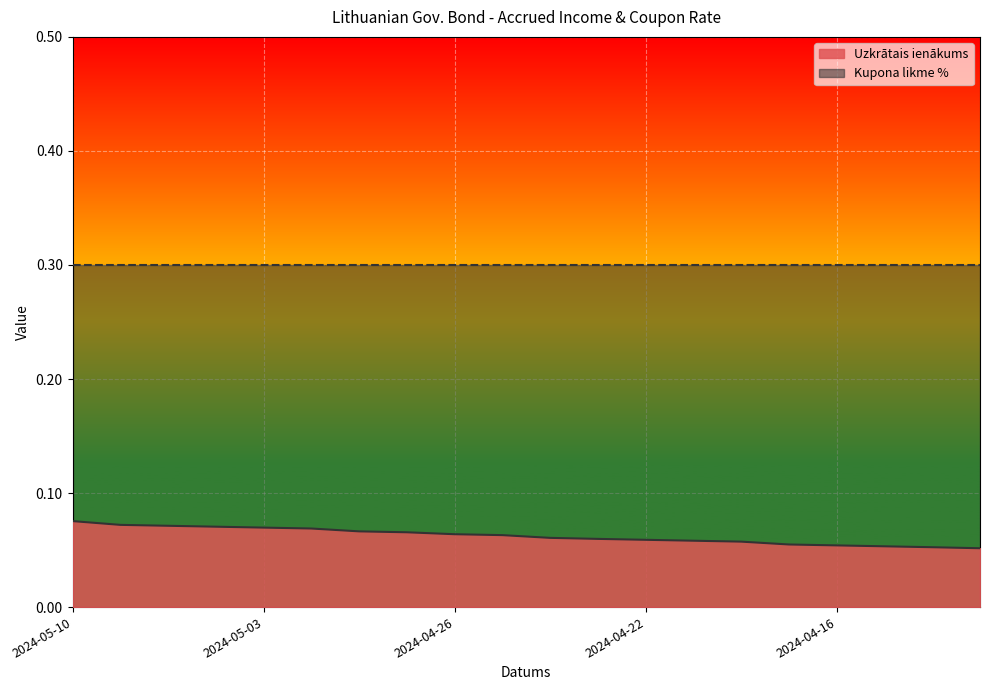

What is the label of the 13th point from the left?

2024-04-22